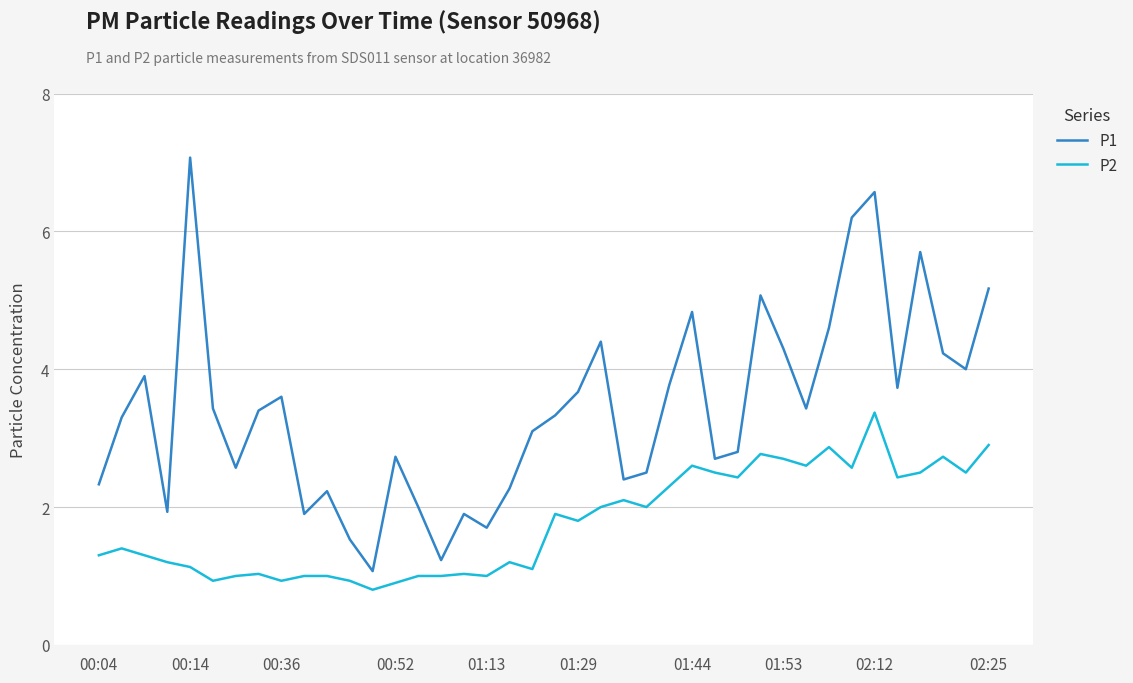

Rank the series by their maximum value, from highest to lowest.

P1, P2